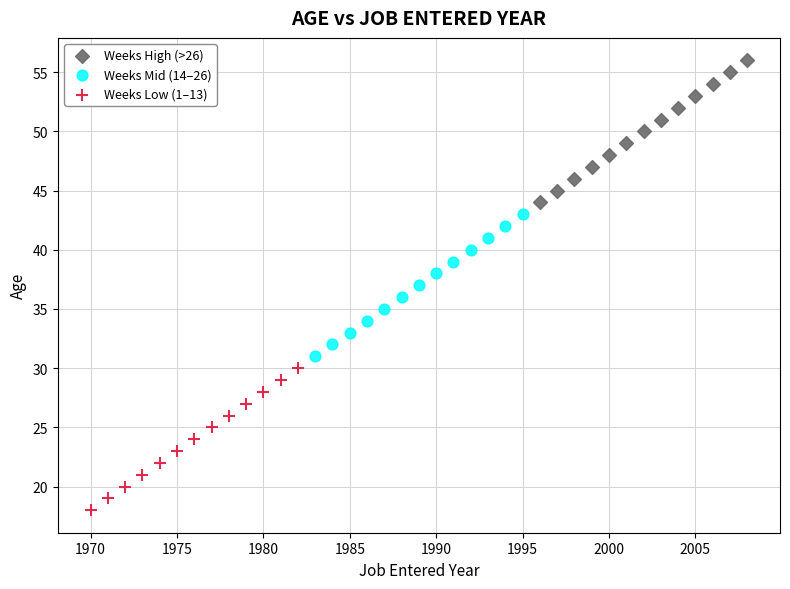

Which series reaches the maximum Y coordinate?

Weeks High (>26)